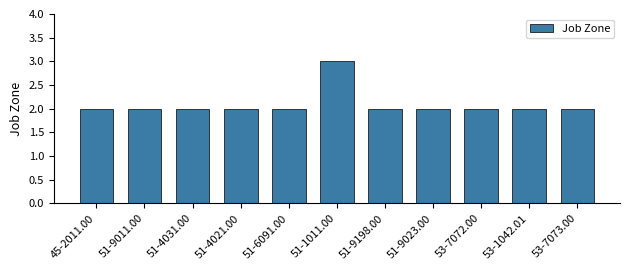

What is the greatest value displayed?

3